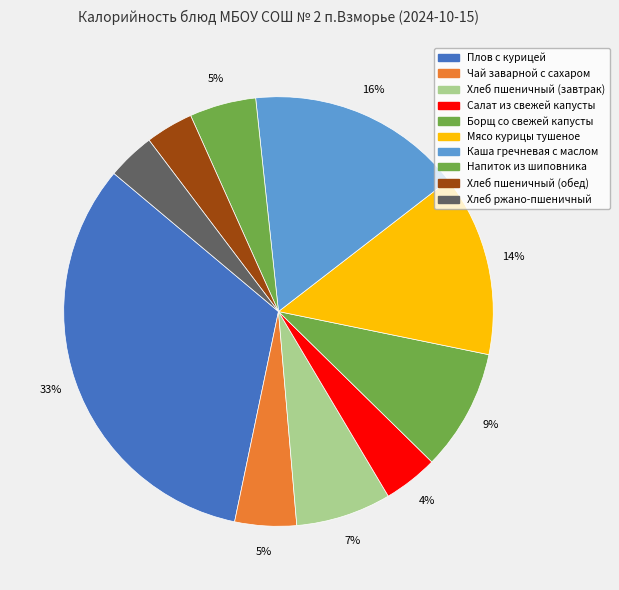

Count the number of slices in the pie.

10